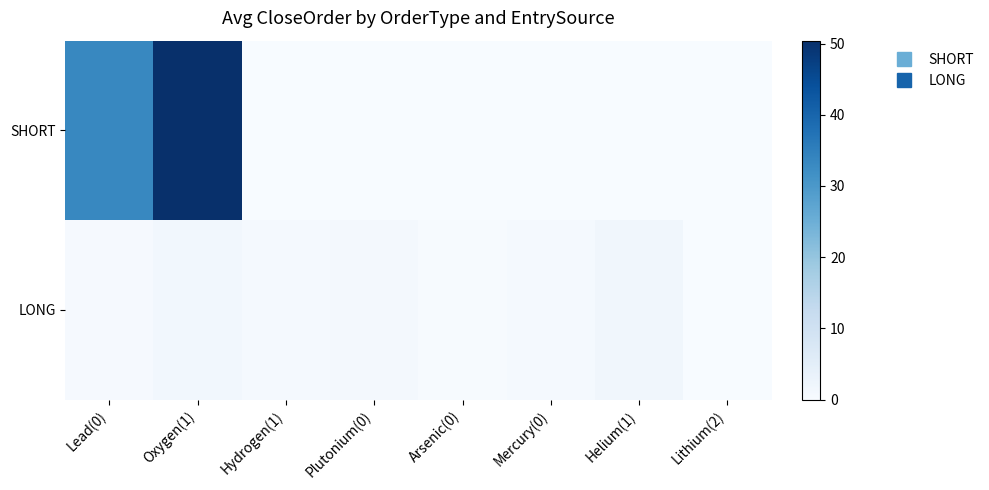

Reading left to right, what are all the values shown in this chart?

SHORT: Lead(0)=33.3	Oxygen(1)=50.4	Hydrogen(1)=0.0	Plutonium(0)=0.0	Arsenic(0)=0.0	Mercury(0)=0.0	Helium(1)=0.0	Lithium(2)=0.0
LONG: Lead(0)=0.4	Oxygen(1)=1.5	Hydrogen(1)=0.8	Plutonium(0)=0.8	Arsenic(0)=0.4	Mercury(0)=0.7	Helium(1)=1.7	Lithium(2)=0.1